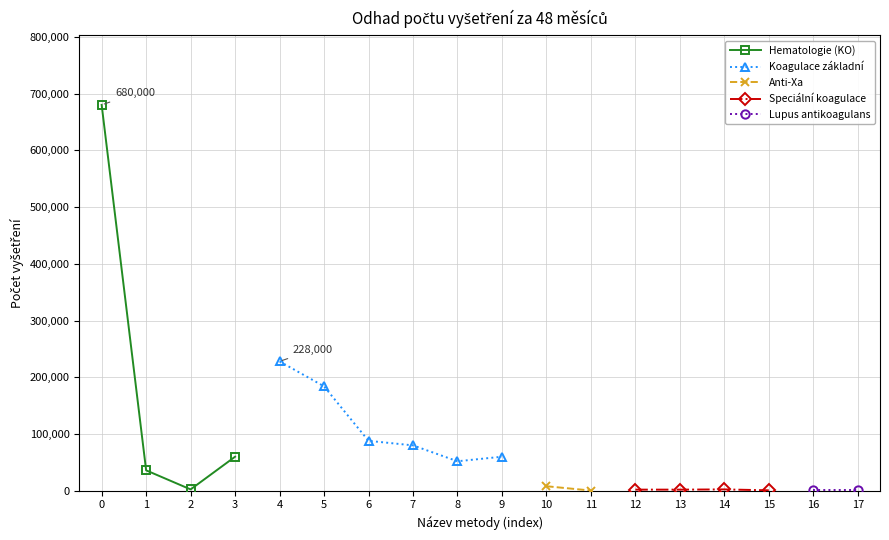

How many categories are shown in the chart?

18